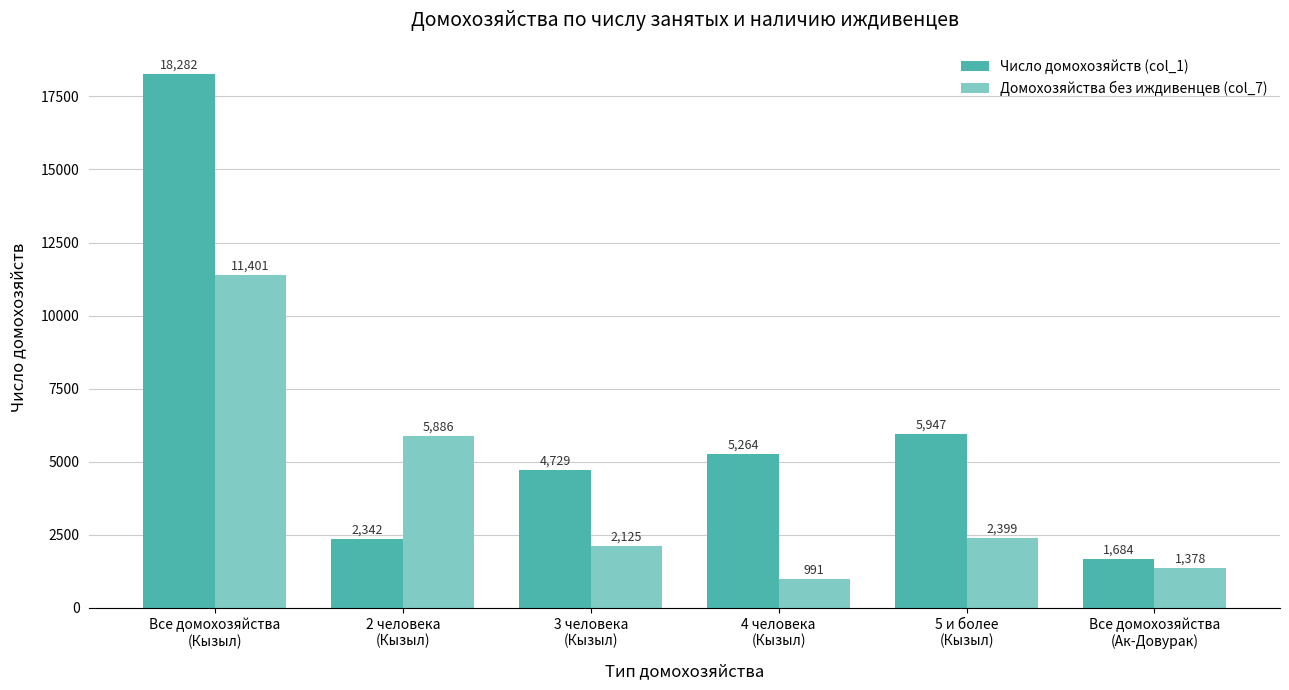

What position from the right is Все домохозяйства
(Ак-Довурак)?

1